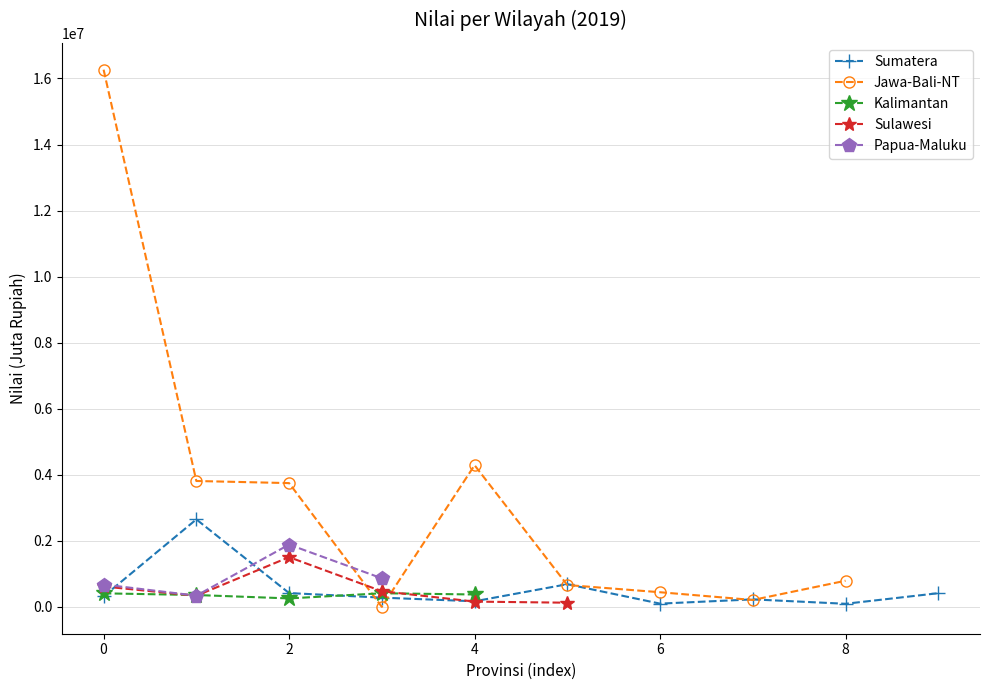

True or false: Papua-Maluku has a value of 677125 at Jambi.

True